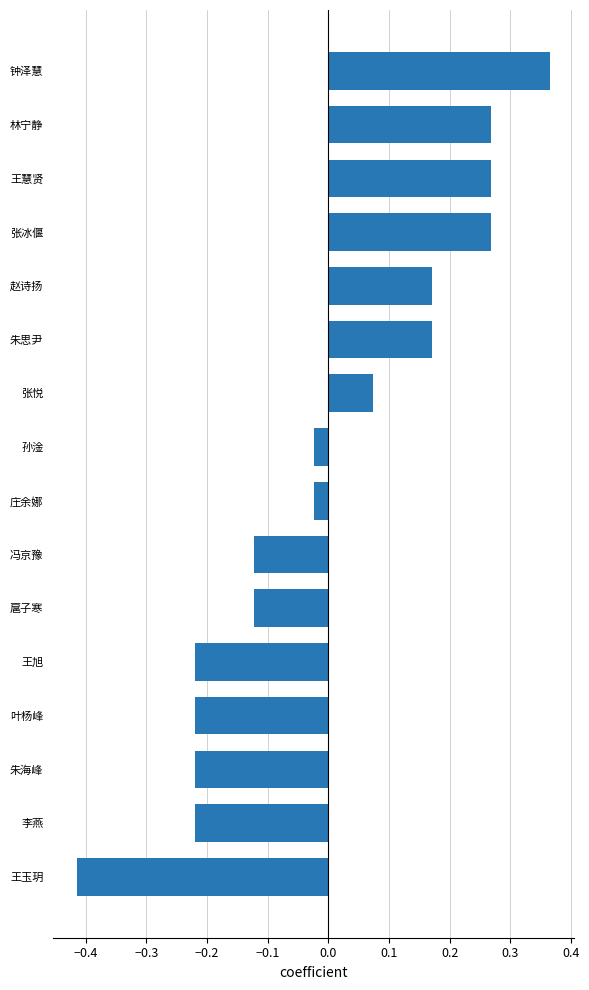

Between 赵诗扬 and 冯京豫, which is larger?

赵诗扬